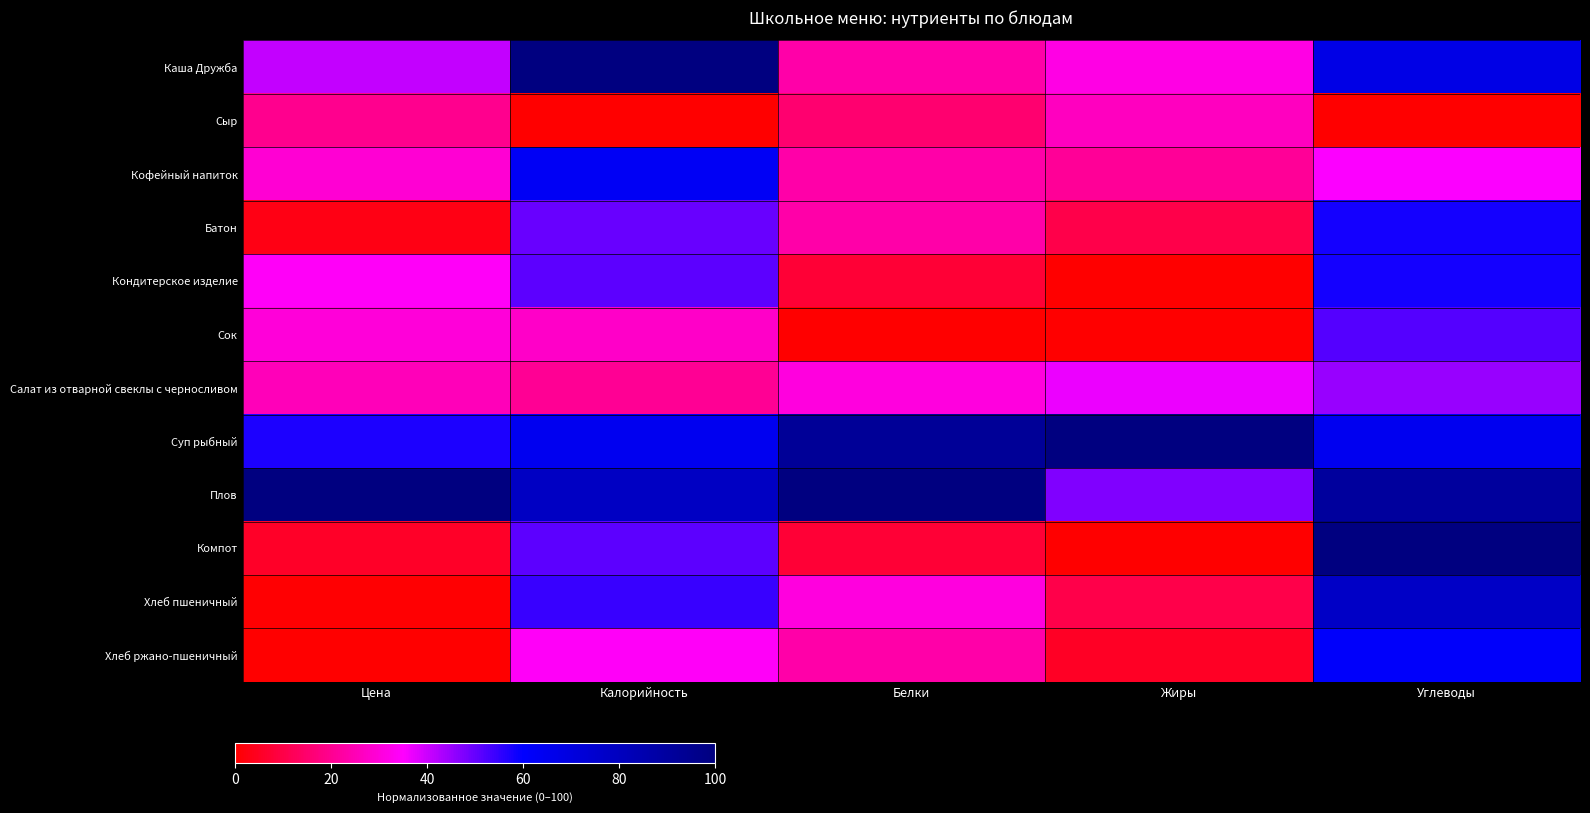

Between Белки and Углеводы, which is larger?

Углеводы